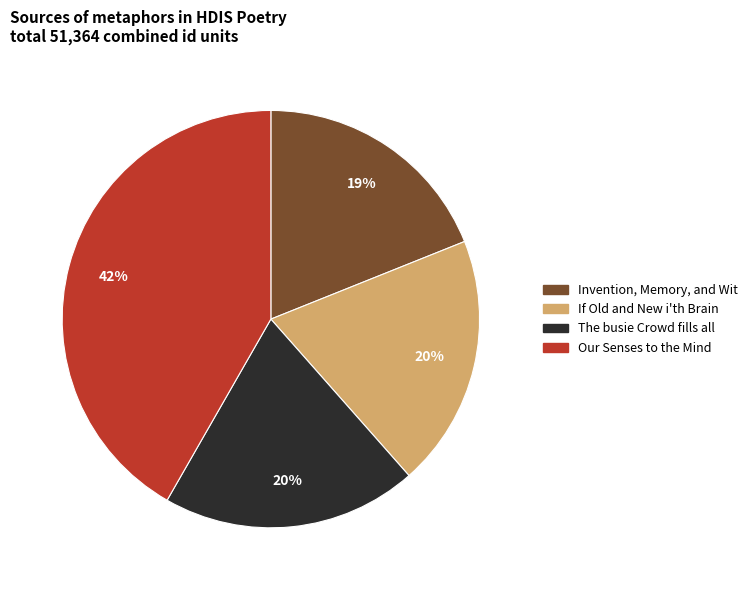

To the nearest percent, what is the difference between the largest and smallest slice percentages?

23%